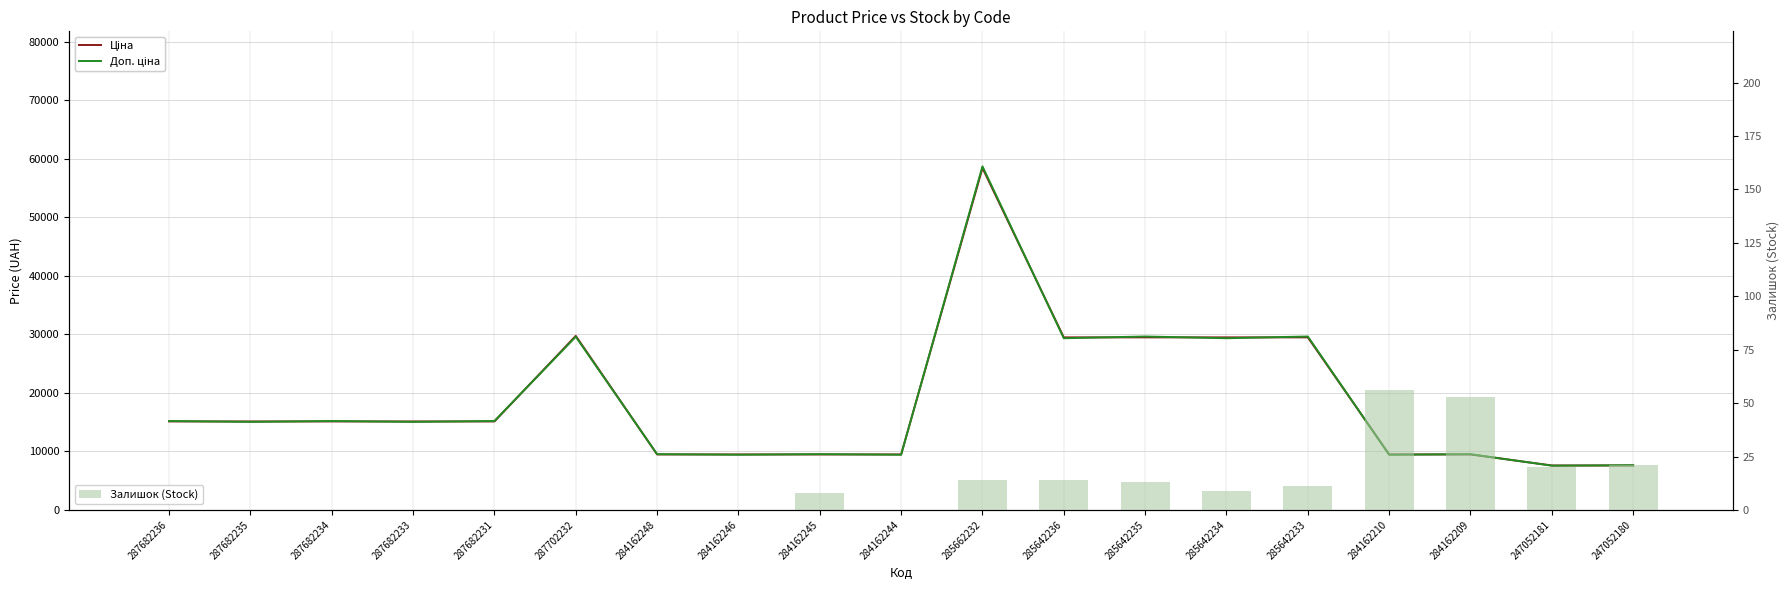

What is the maximum value shown in the chart?

58718.7